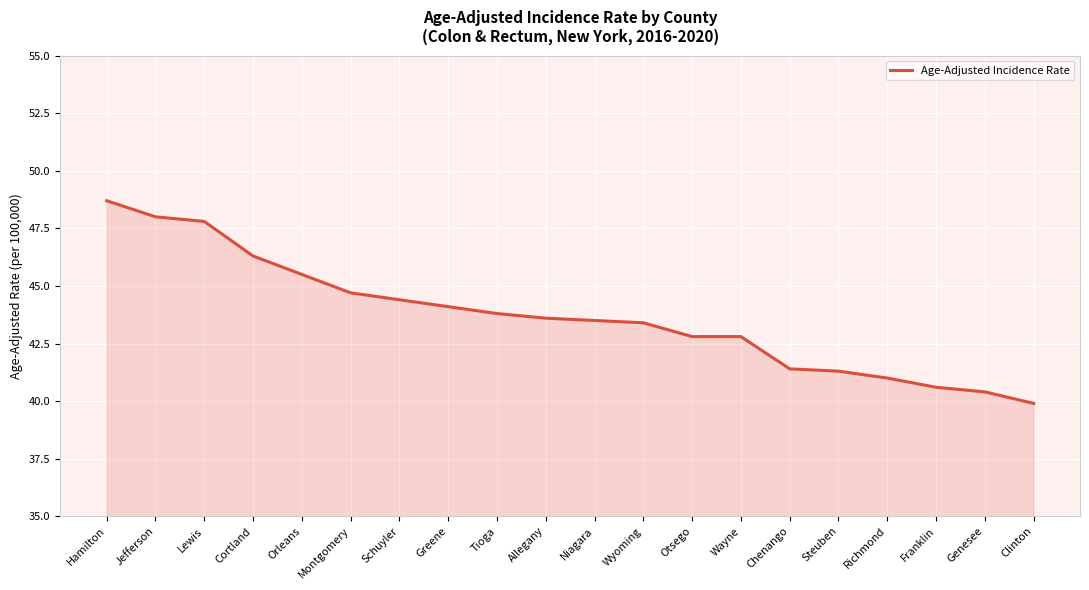

What is the approximate value at Richmond?

41.0